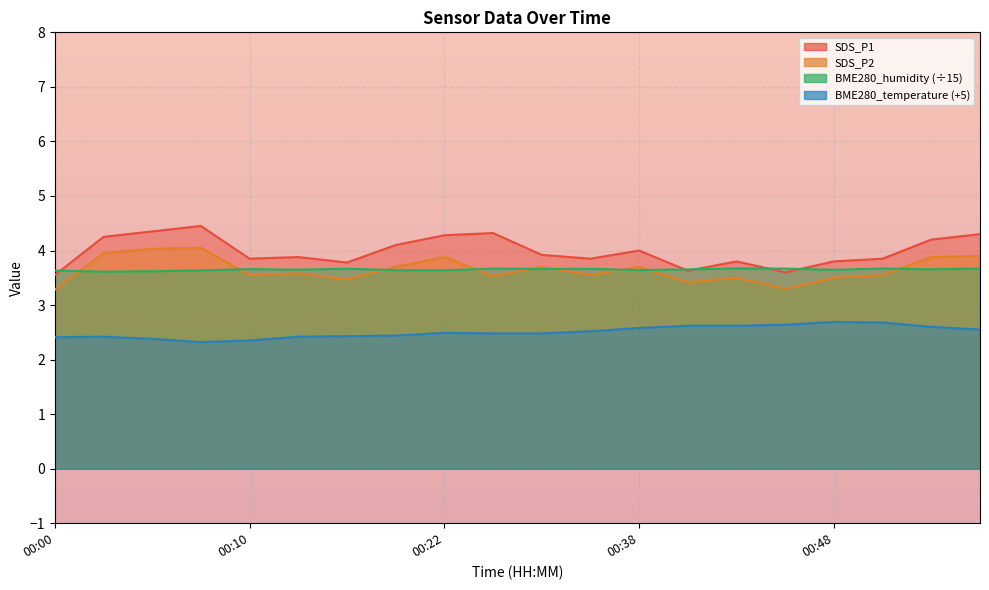

What is the smallest value displayed?

2.3